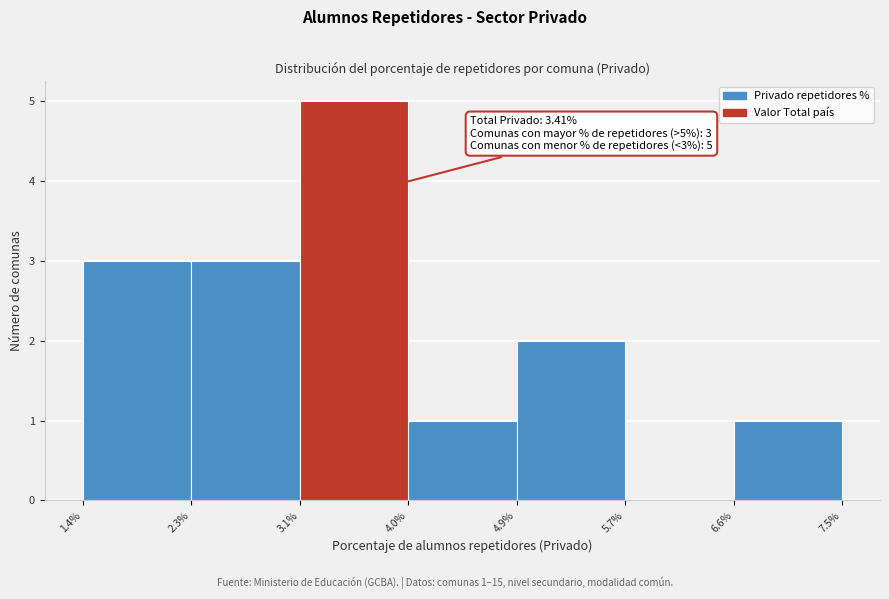

Over which range of the x-axis is the bar tallest?

3.1% to 4.0%